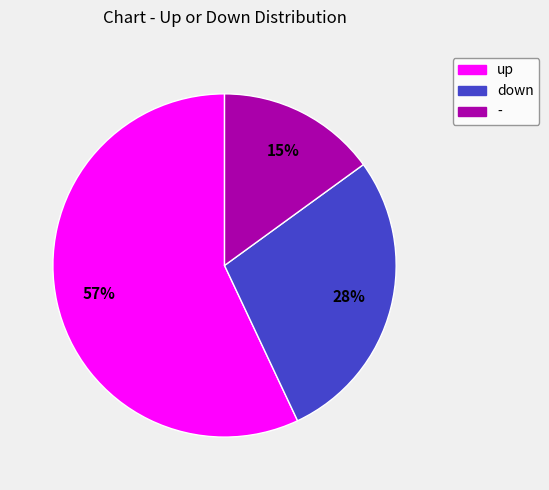

To the nearest percent, what is the difference between the largest and smallest slice percentages?

42%